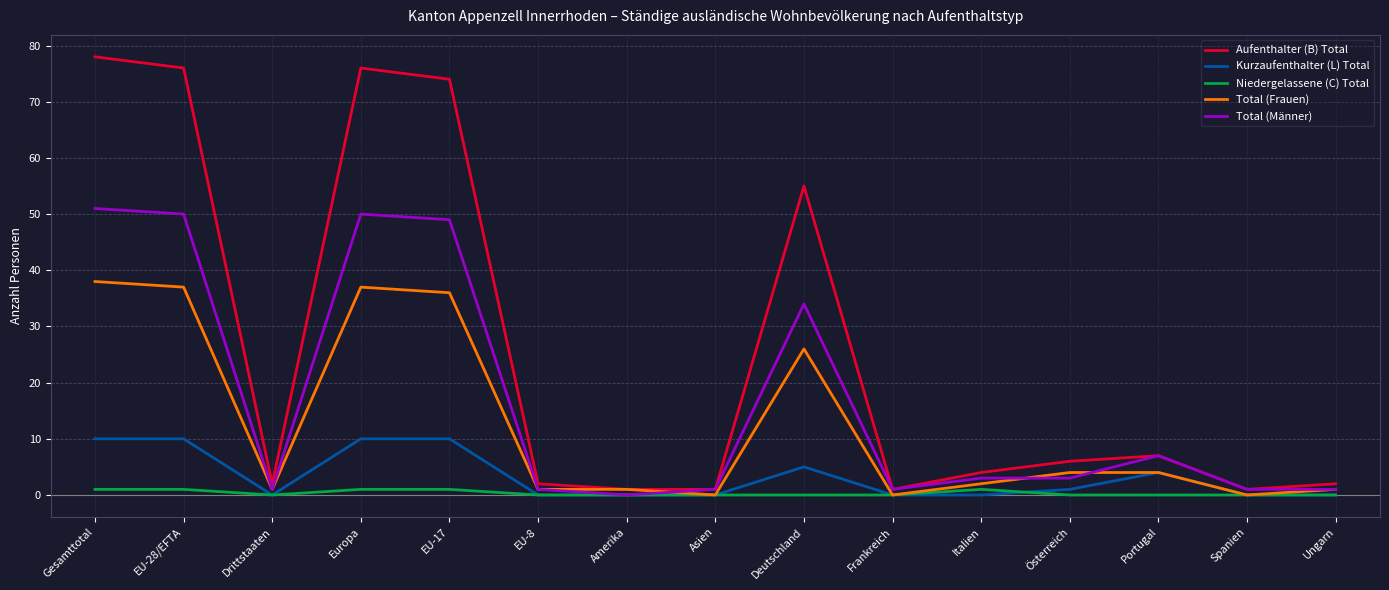

List the series in order of their peak value, lowest first.

Niedergelassene (C) Total, Kurzaufenthalter (L) Total, Total (Frauen), Total (Männer), Aufenthalter (B) Total